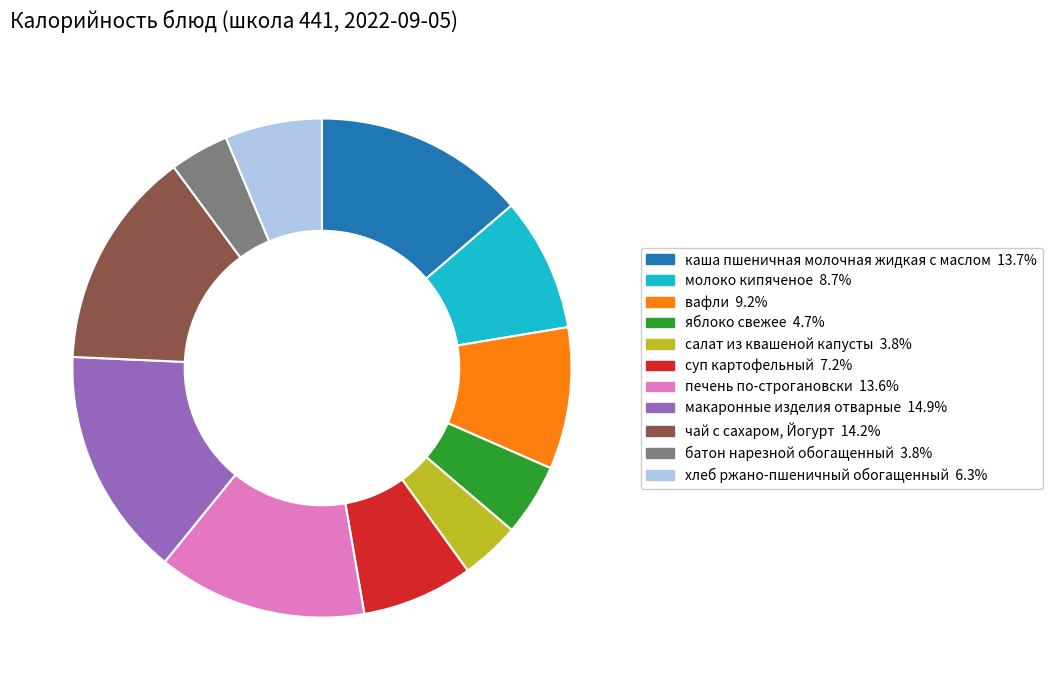

How many slices are in this pie chart?

11